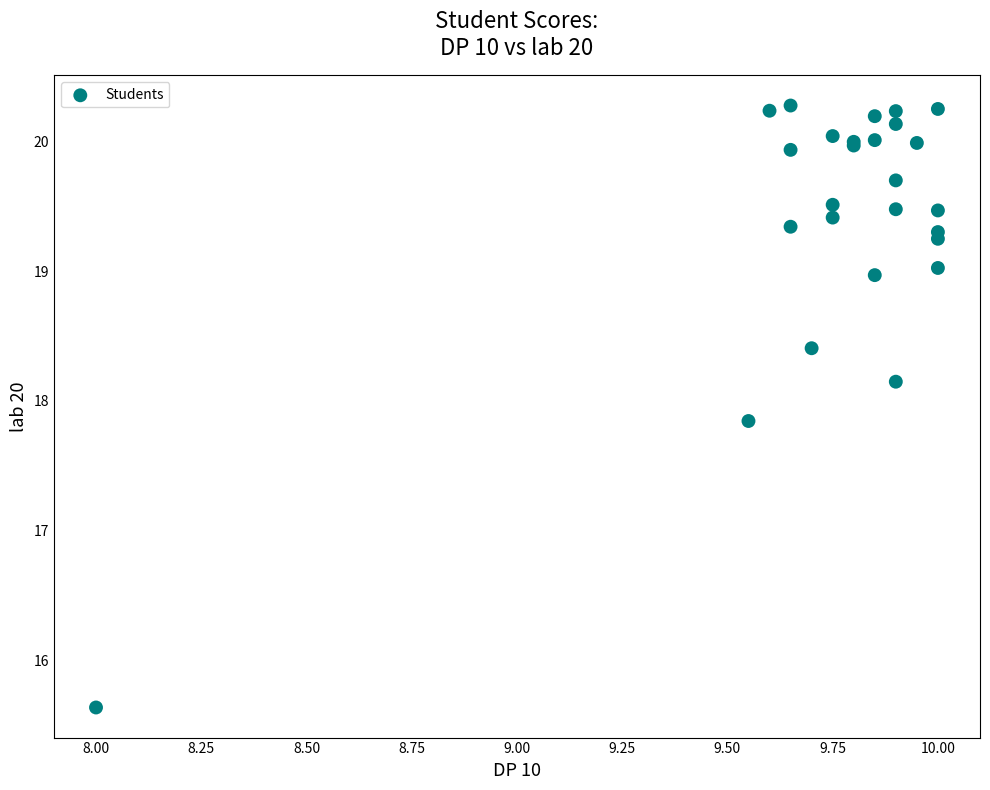

What Y value in the scatter plot is closest to 17?

17.8